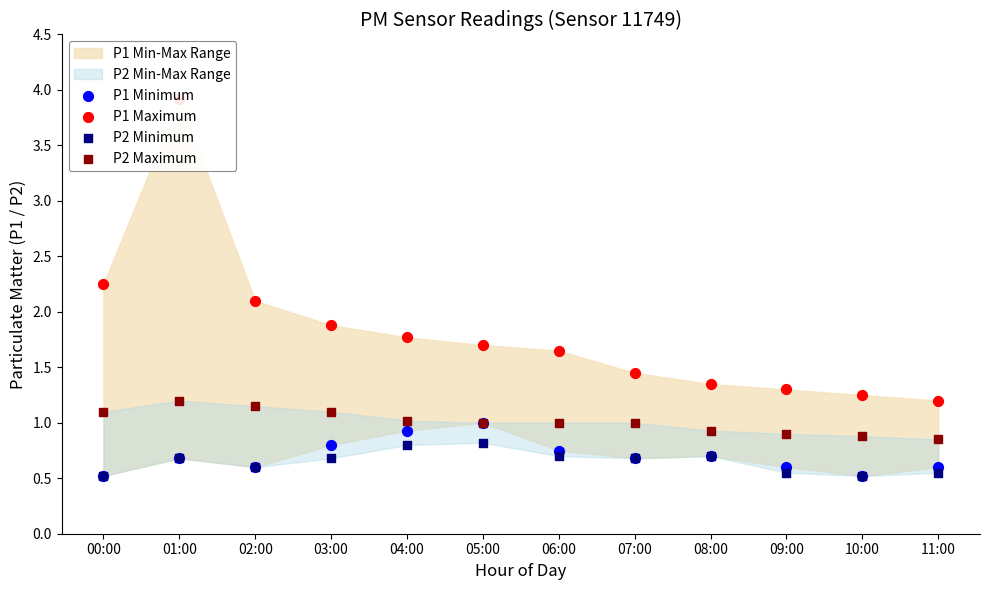

Which series contains the lowest Y value?

P1 Minimum